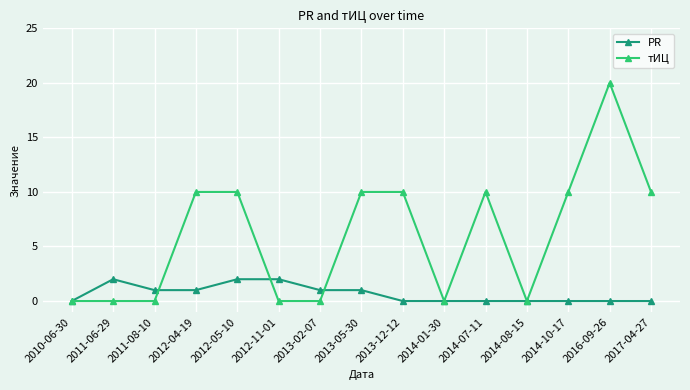

True or false: тИЦ has more than 0 points higher than both neighbors.

True